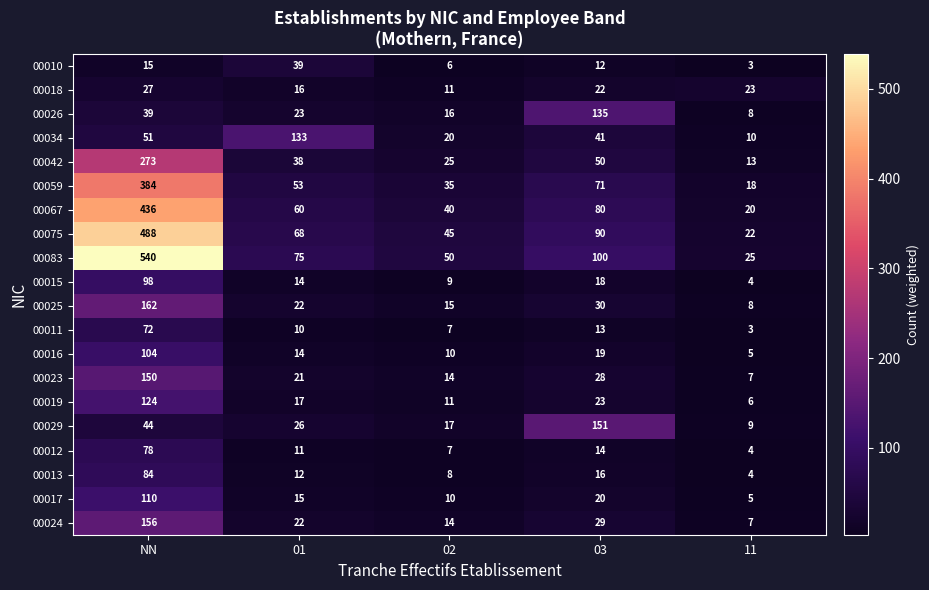

What is the total value across all series at 03?

962